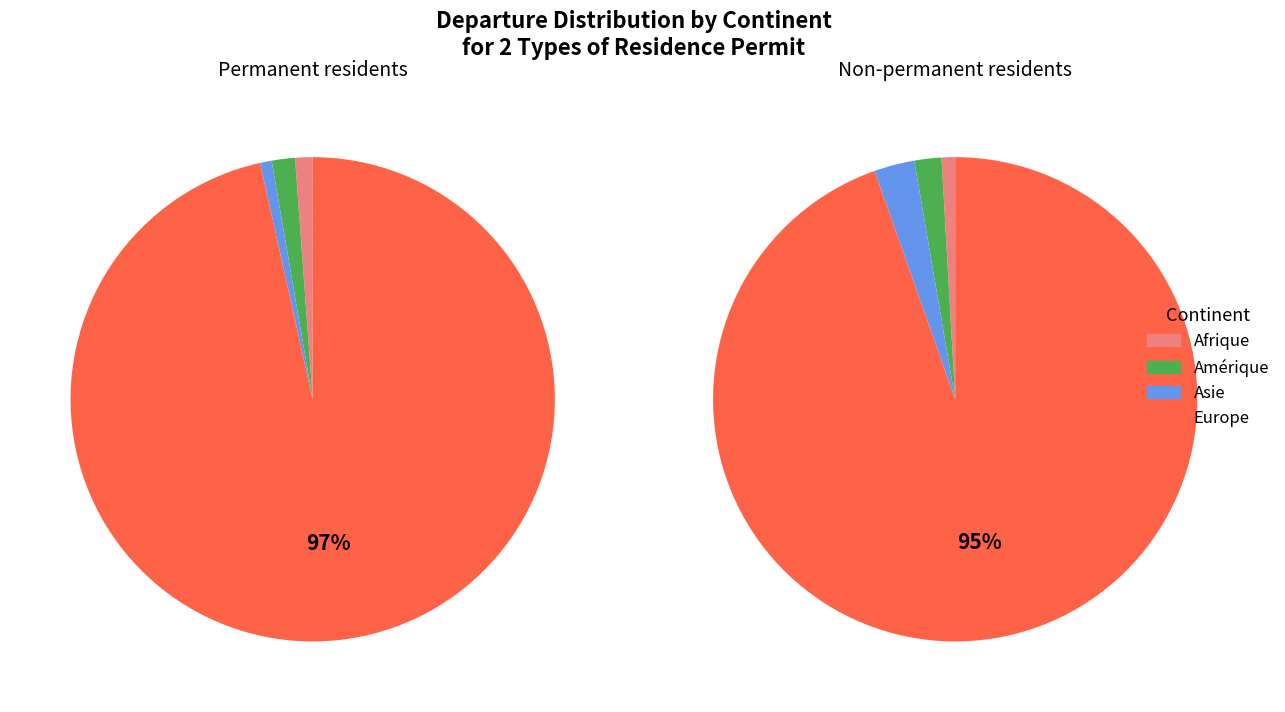

Which series changed the most between 0 and 1?

Europe